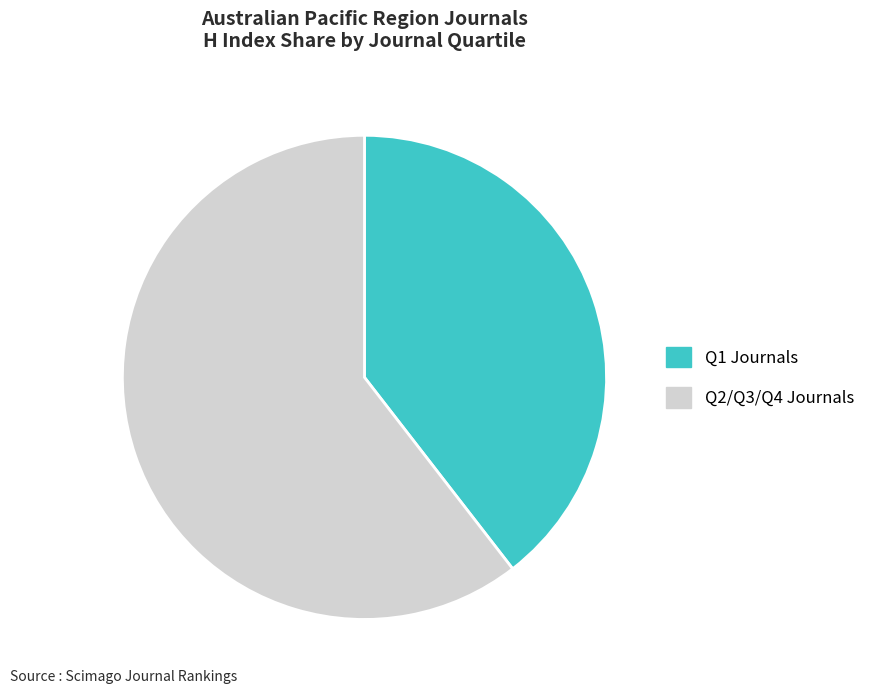

How many segments does this pie chart have?

2